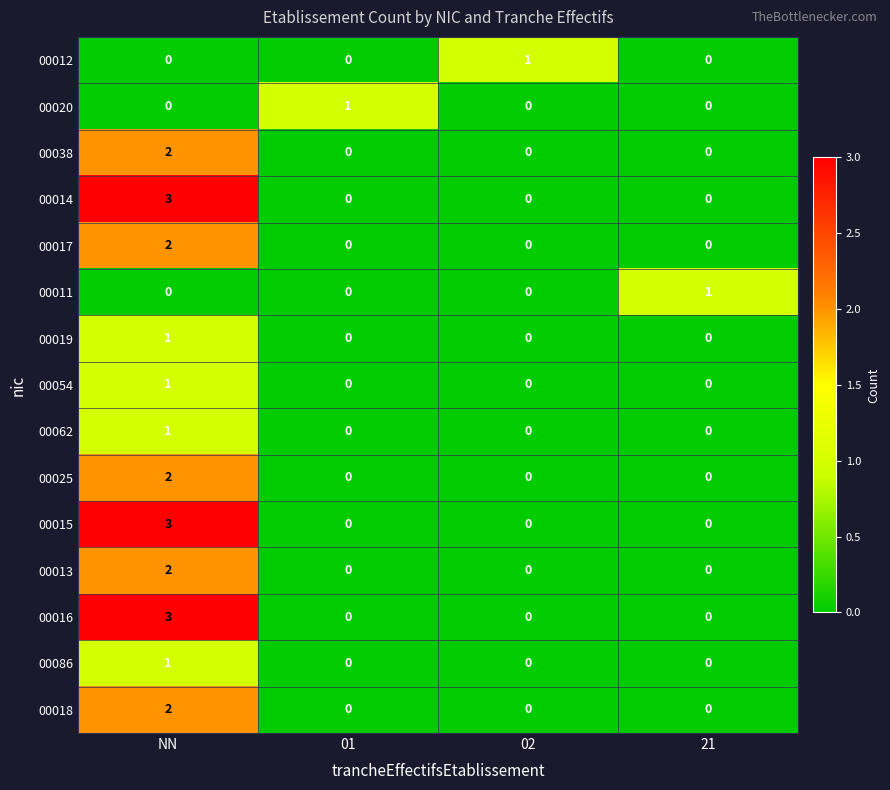

What is the maximum value shown in the chart?

3